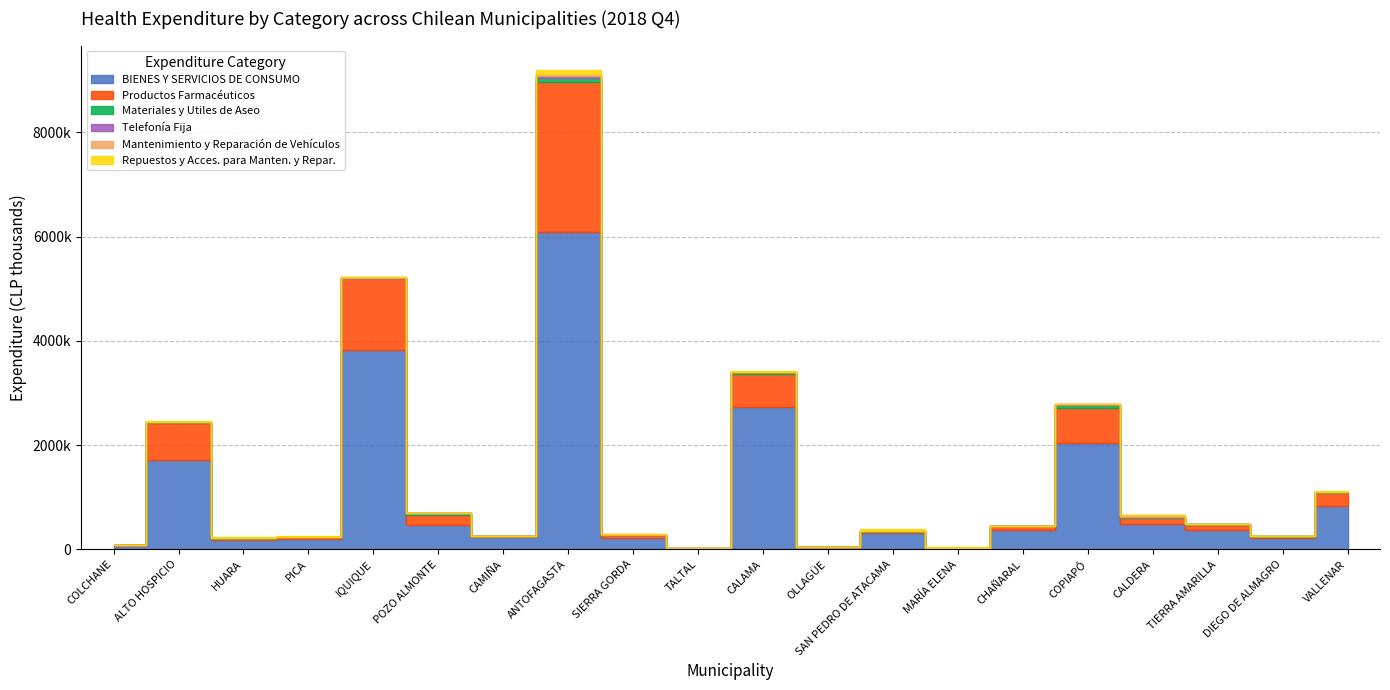

Rank the series by their maximum value, from lowest to highest.

Telefonía Fija, Mantenimiento y Reparación de Vehículos, Materiales y Utiles de Aseo, Repuestos y Acces. para Manten. y Repar., Productos Farmacéuticos, BIENES Y SERVICIOS DE CONSUMO